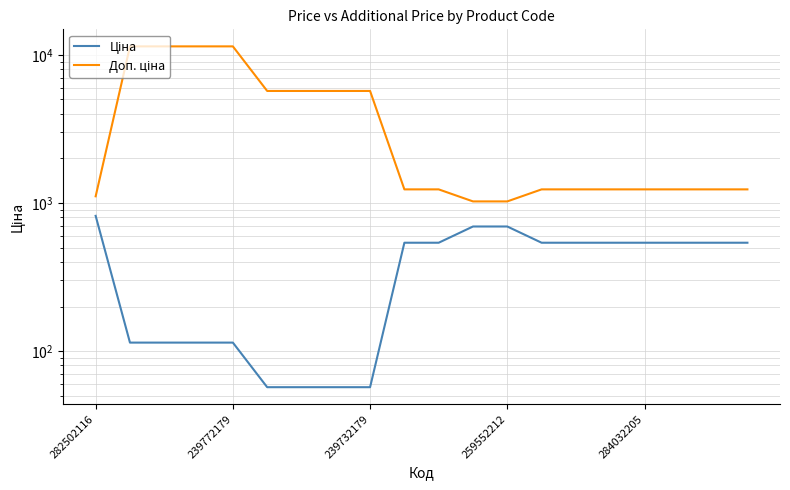

Is it true that Ціна equals 693.7 at 259552212?

True